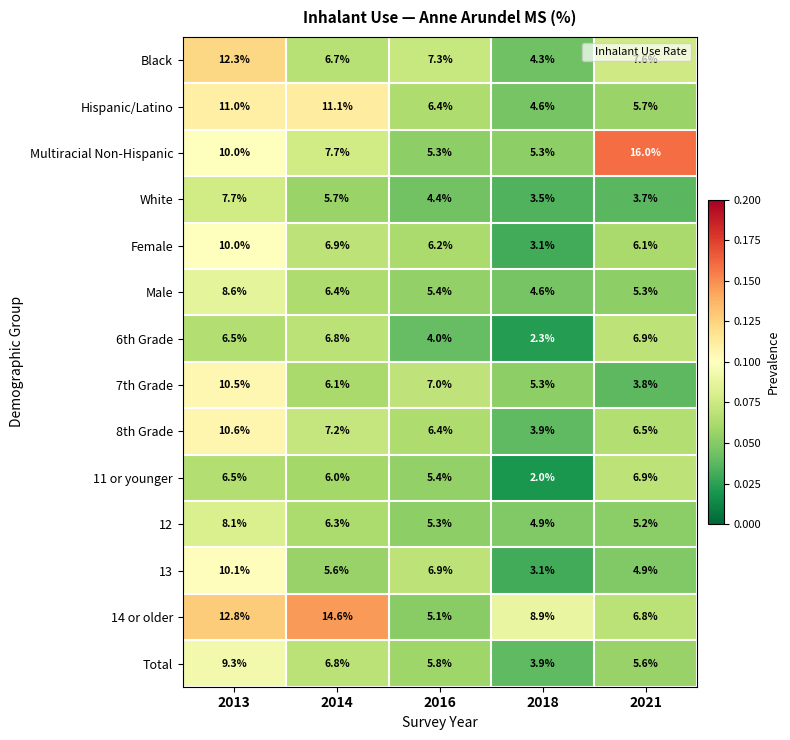

At which category does the chart reach its peak across all series?

2021